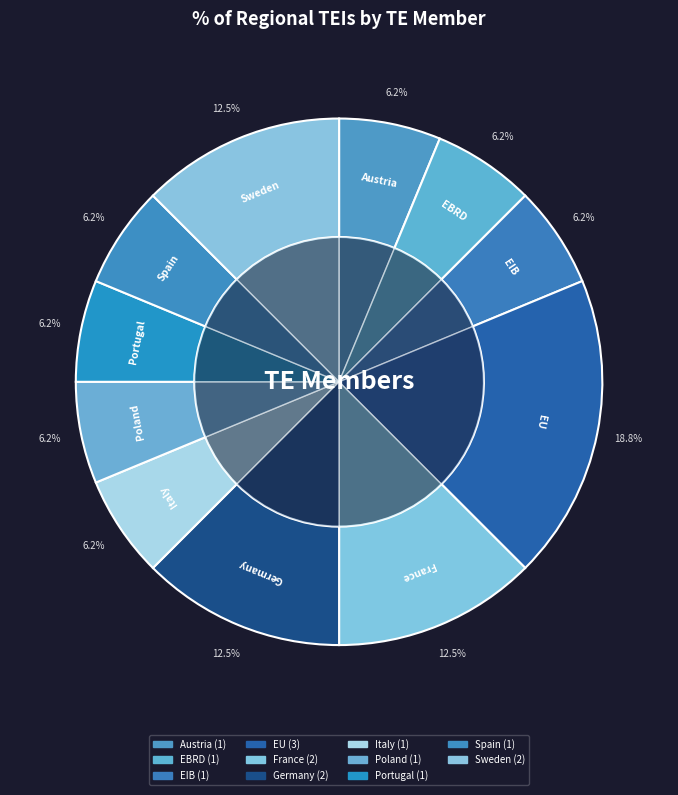

Is Germany the majority of the pie?

No